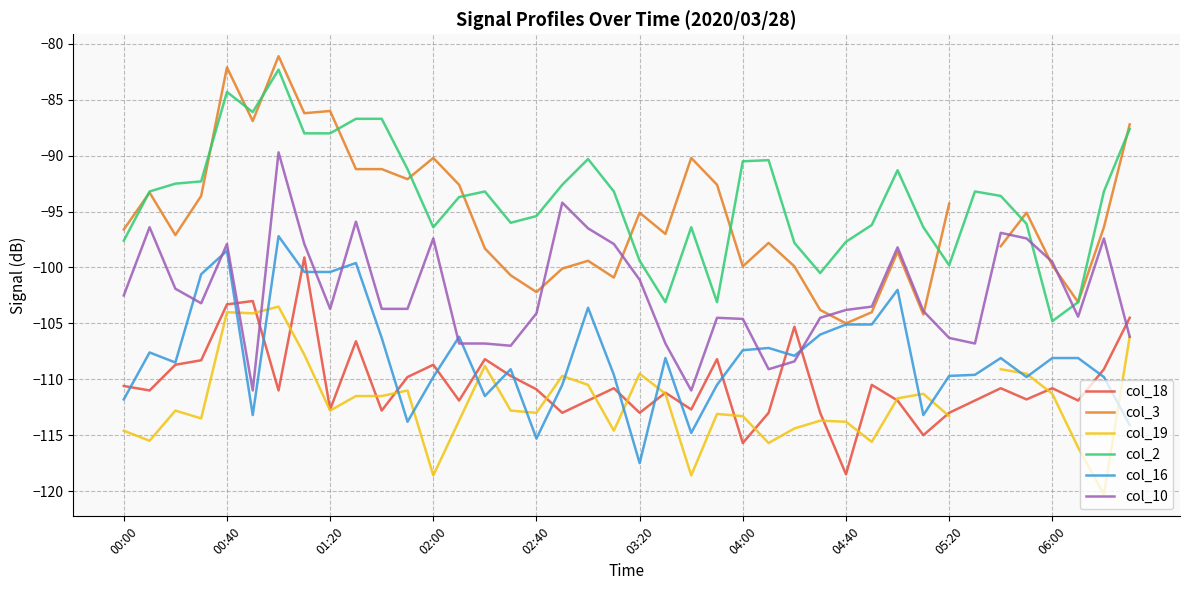

At how many categories does at least one series exceed -97?

34